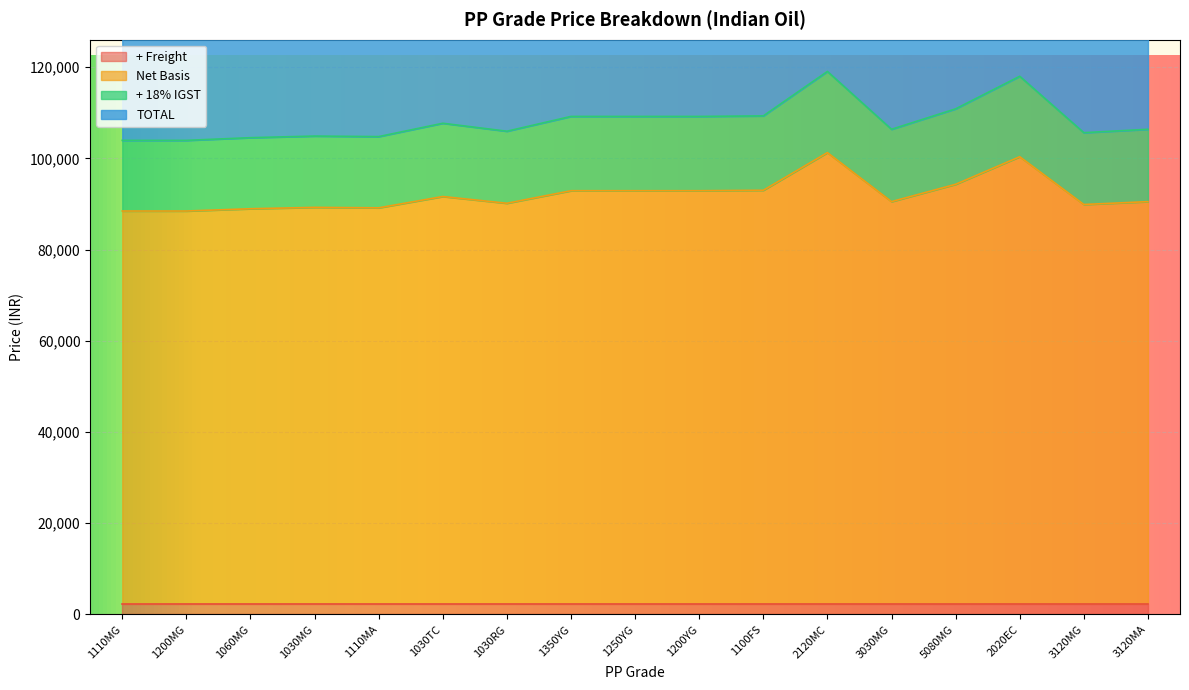

The Net Basis series shows 89897.4 at 3120MG. True or false?

True